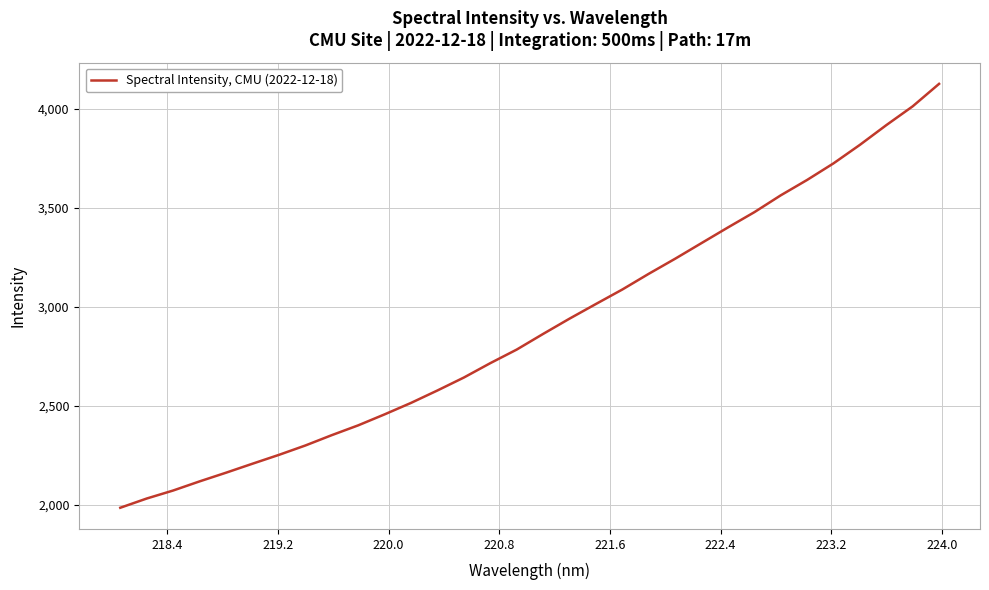

What is the smallest value displayed?

1984.9